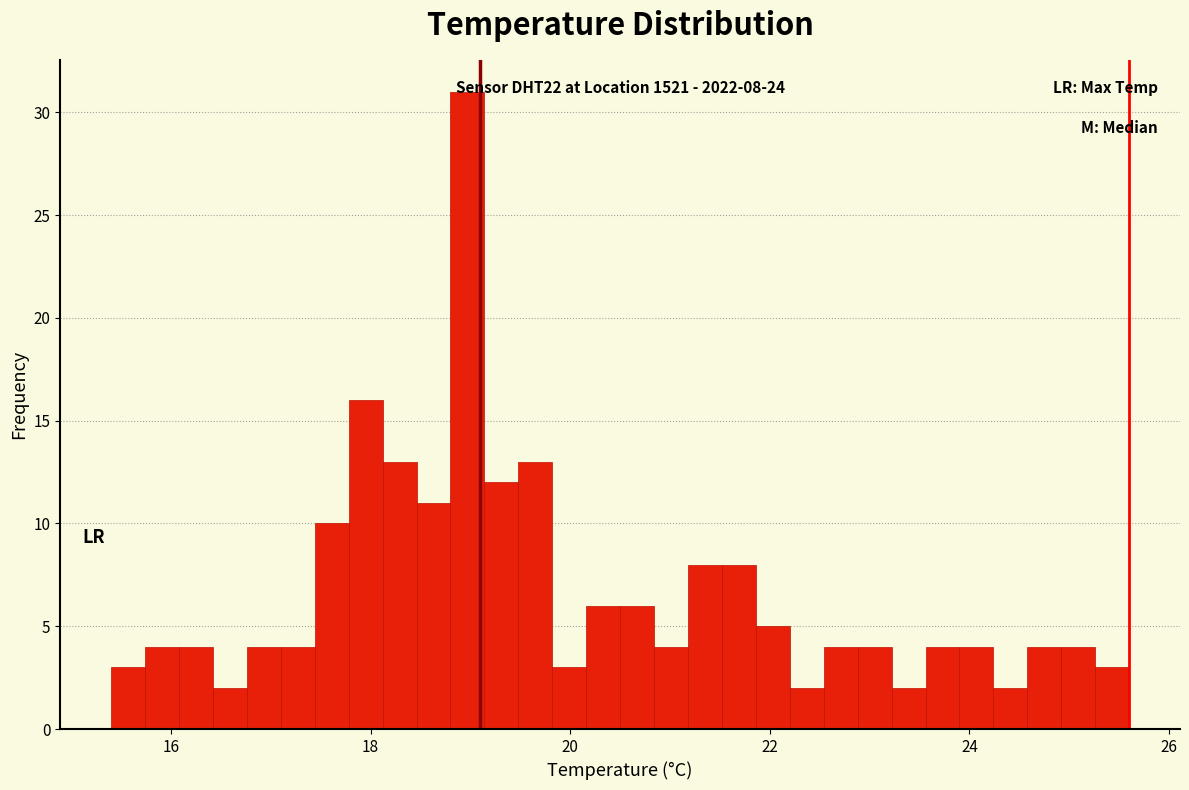

Read against the x-axis, roughly where is the centre of the tallest bar?

19.0